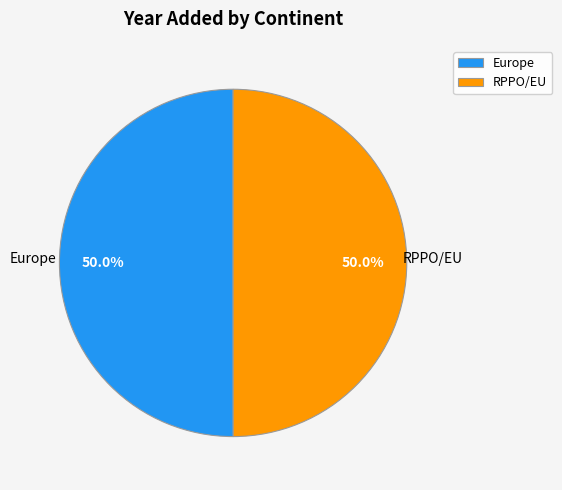

How many segments does this pie chart have?

2